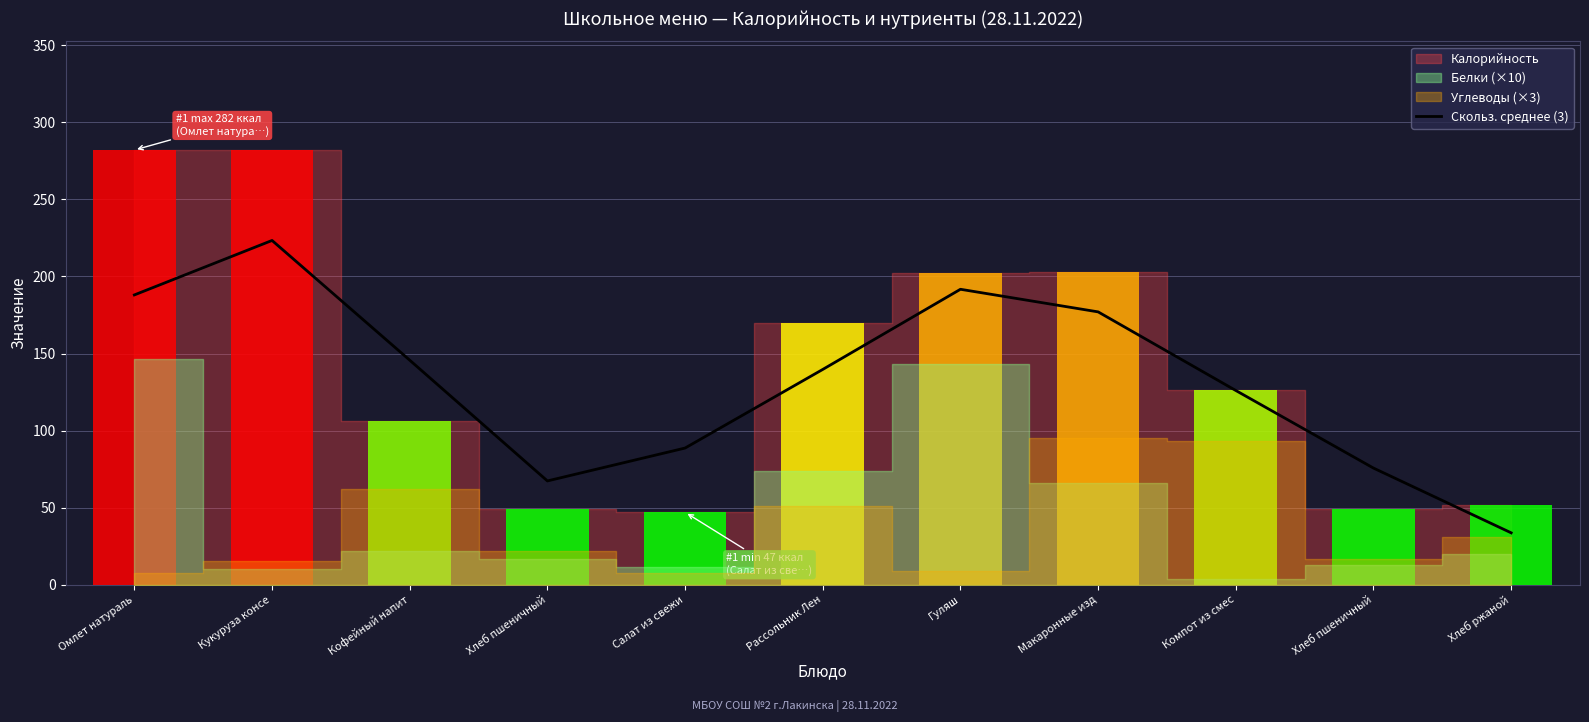

Which has a higher value, Хлеб ржаной or Салат из свежи?

Салат из свежи